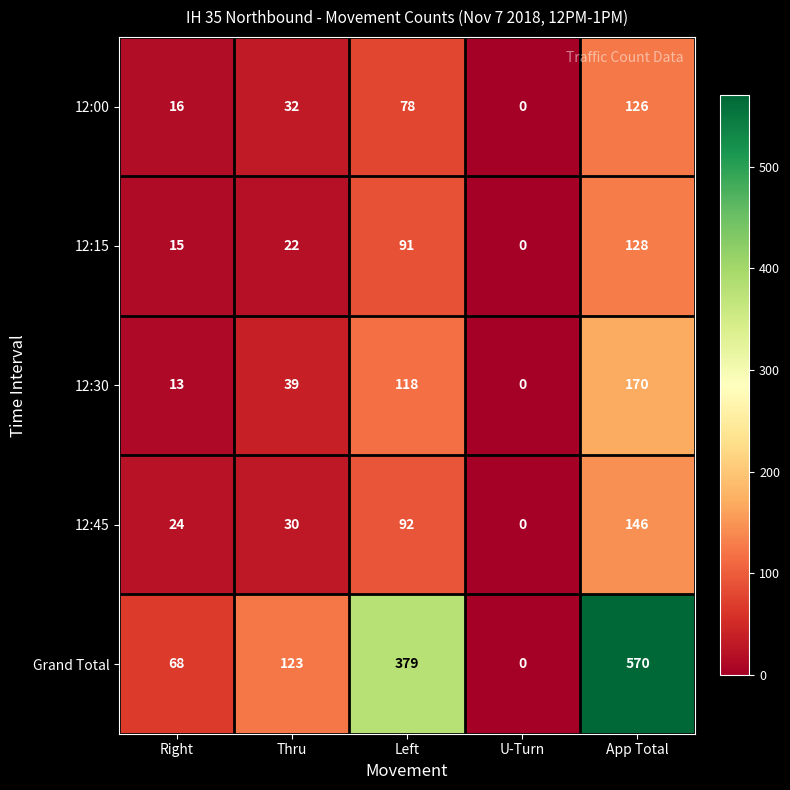

At Left, list the series in order from smallest to largest.

12:00, 12:15, 12:45, 12:30, Grand Total